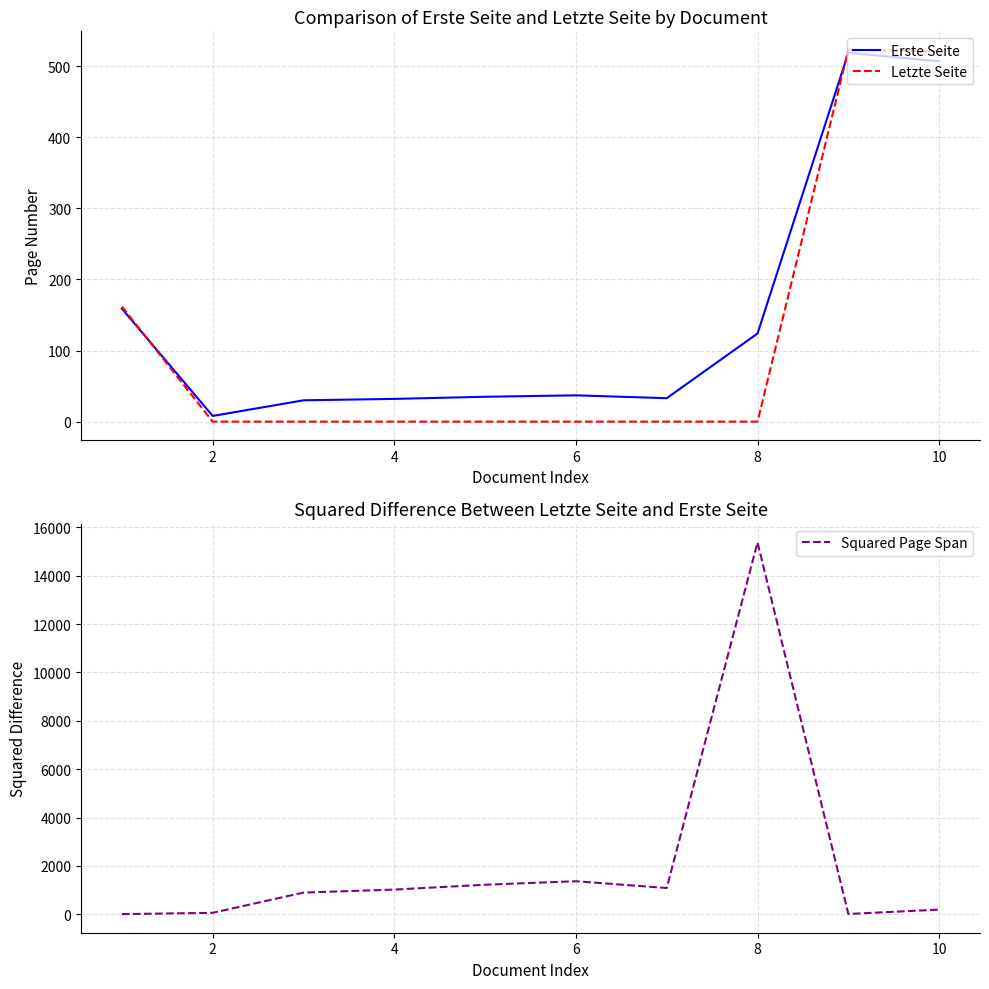

How many categories are shown in the chart?

10